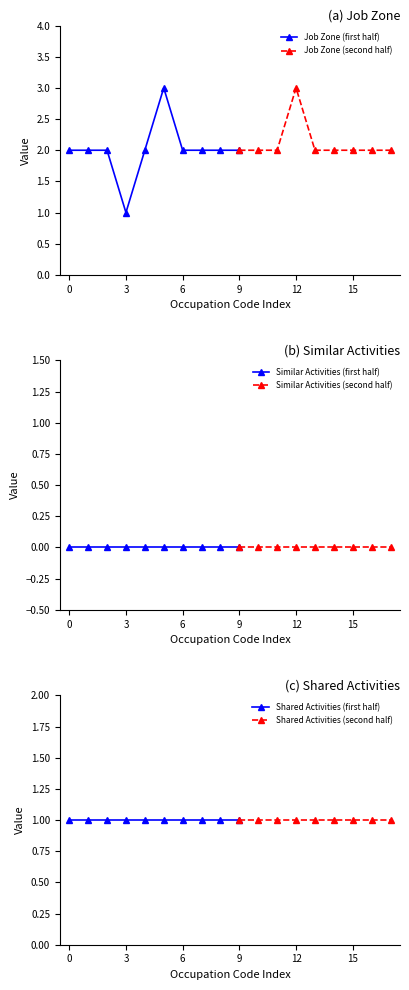

Rank the series at 47-3015.00 from highest to lowest value.

Job Zone, Shared Activities, Similar Activities